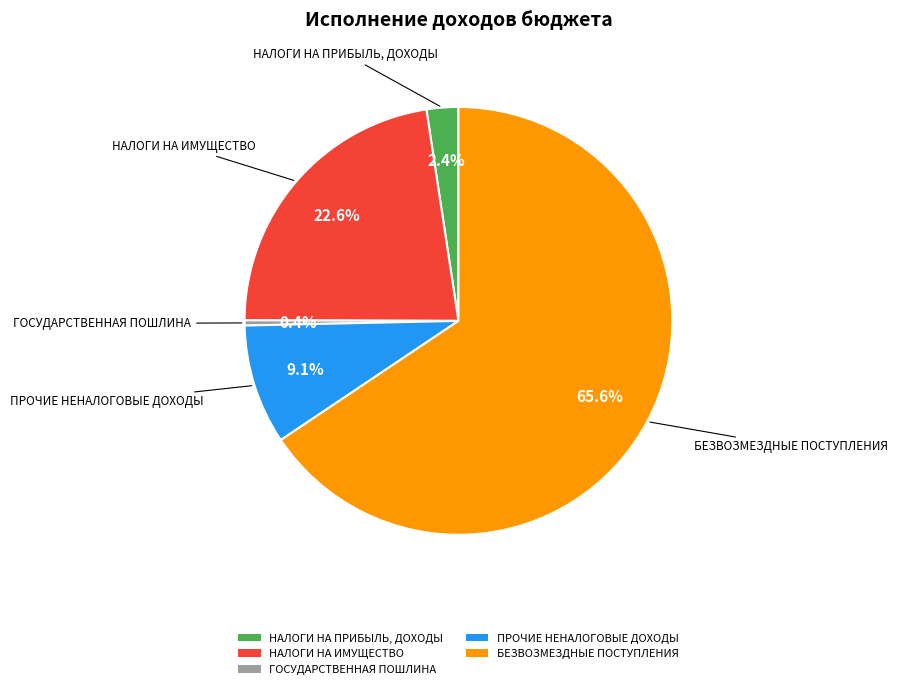

True or false: НАЛОГИ НА ИМУЩЕСТВО accounts for 13% of the total.

False